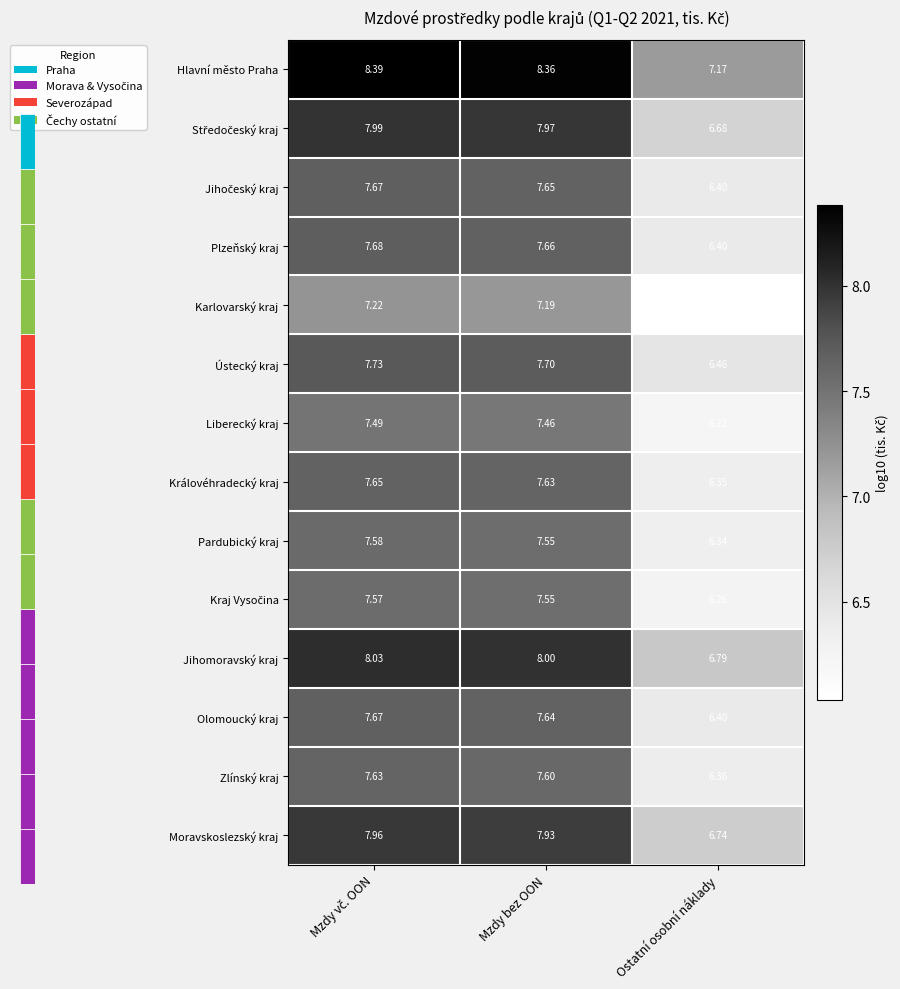

Which series has the largest total across all categories?

Hlavní město Praha